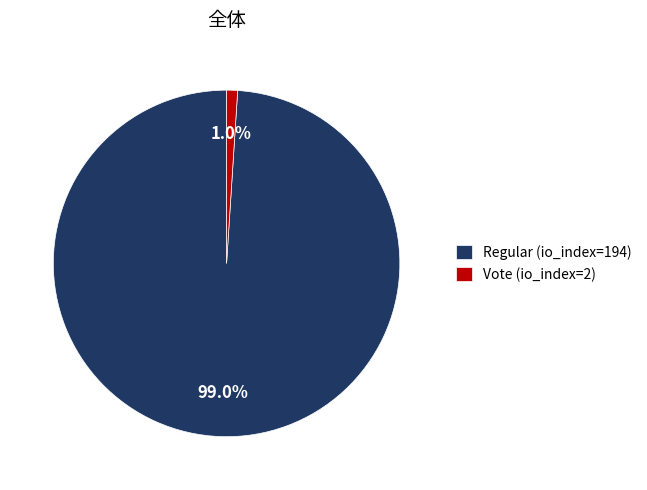

Does Regular (io_index=194) represent more than half of the total?

Yes